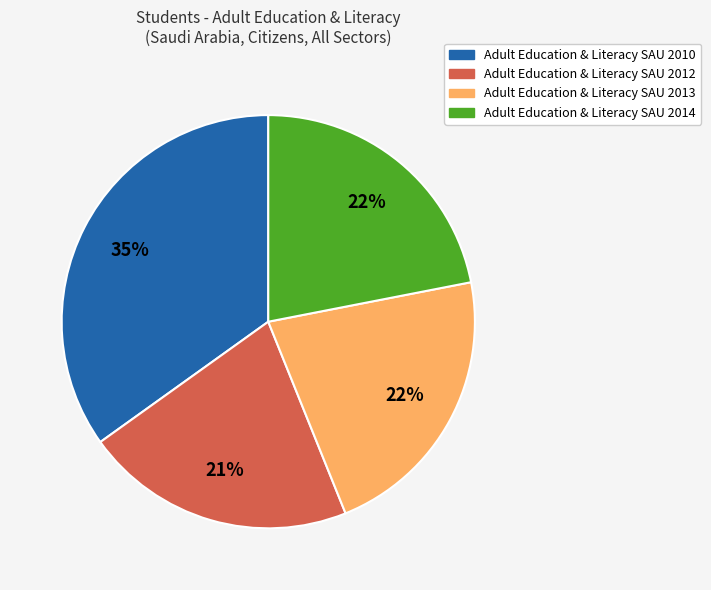

Which slice is the smallest?

Adult Education & Literacy SAU 2012